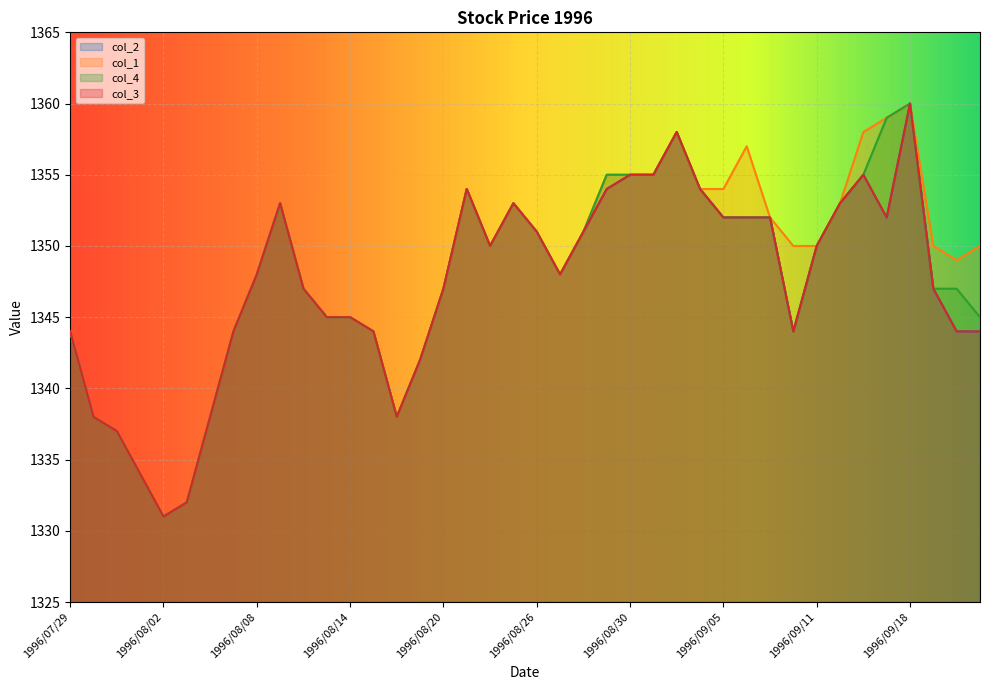

True or false: col_3 and col_4 cross at least once.

False